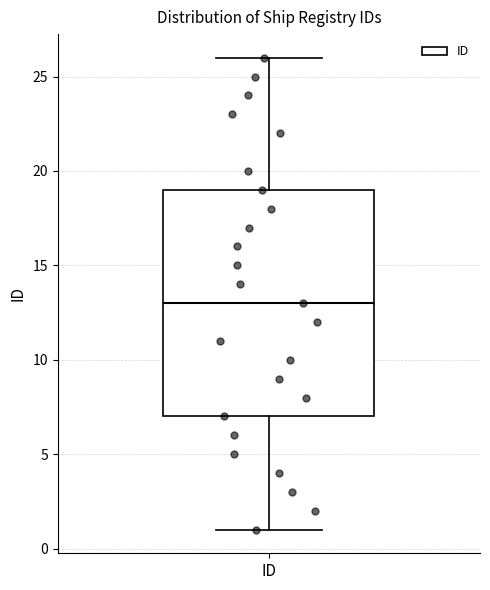

Read this box plot against the y-axis: the position of the median line, the range covered by the box, and the ends of both whiskers. The values are not printed on the chart, so give them approximately, as read against the axis.

median 13, box 7 to 19, whiskers 1 to 26